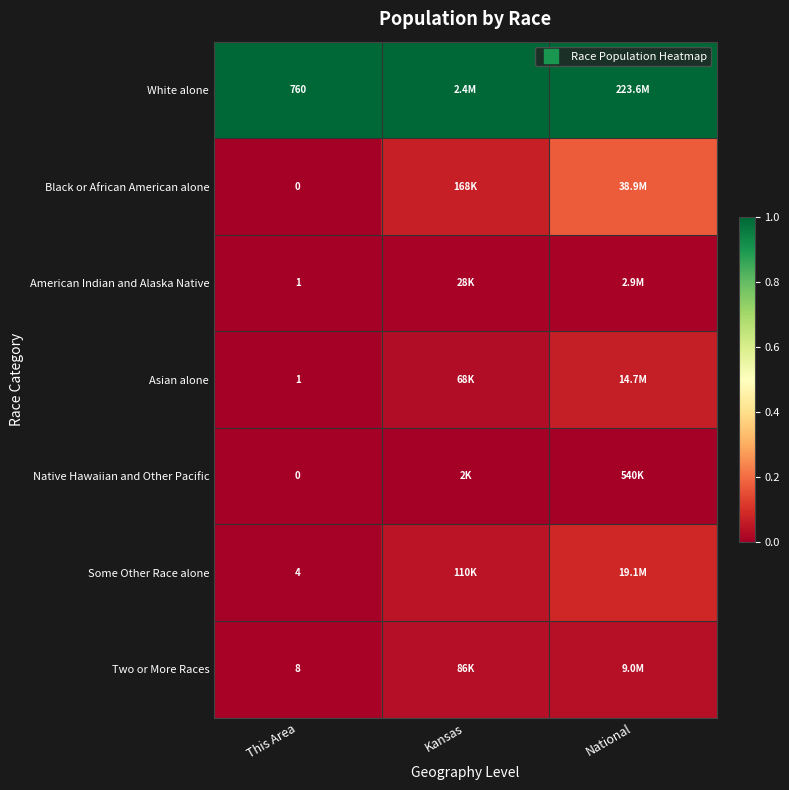

At which label does Black or African American alone reach its peak?

National